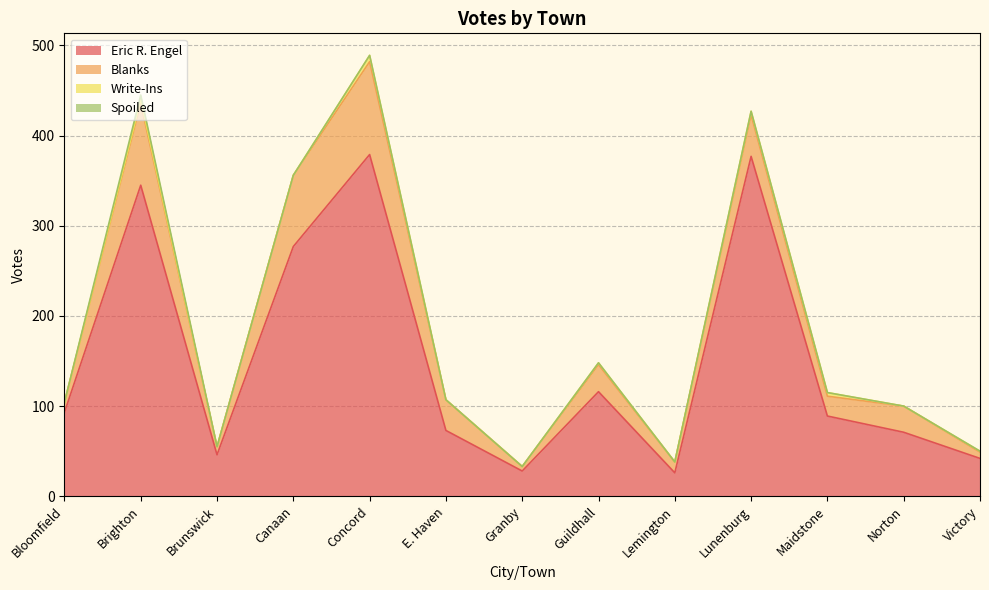

Does the chart display data point markers on the line(s)?

No